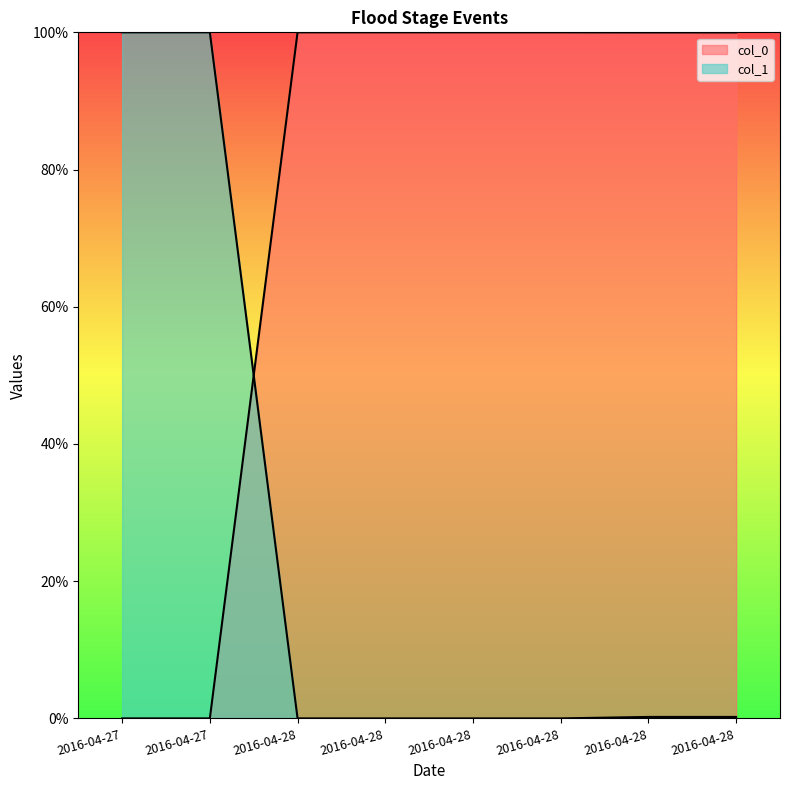

The value of col_0 at 2016-04-28 is 100.0. True or false?

True